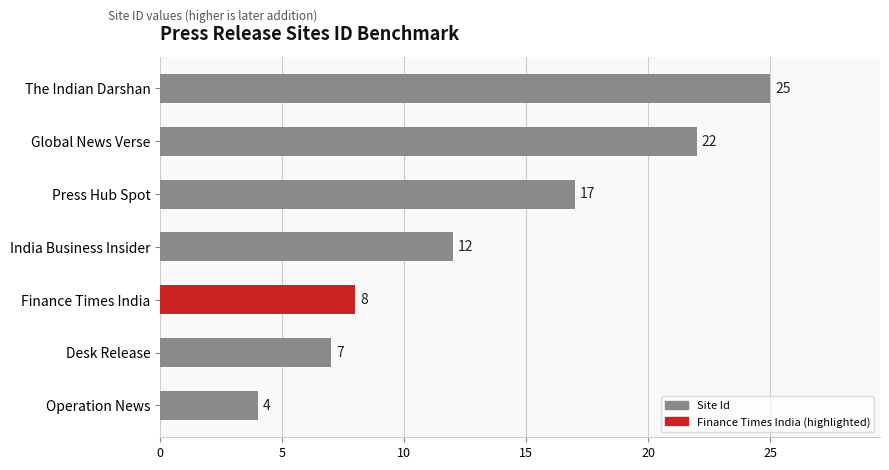

At which label is the value closest to 14?

India Business Insider